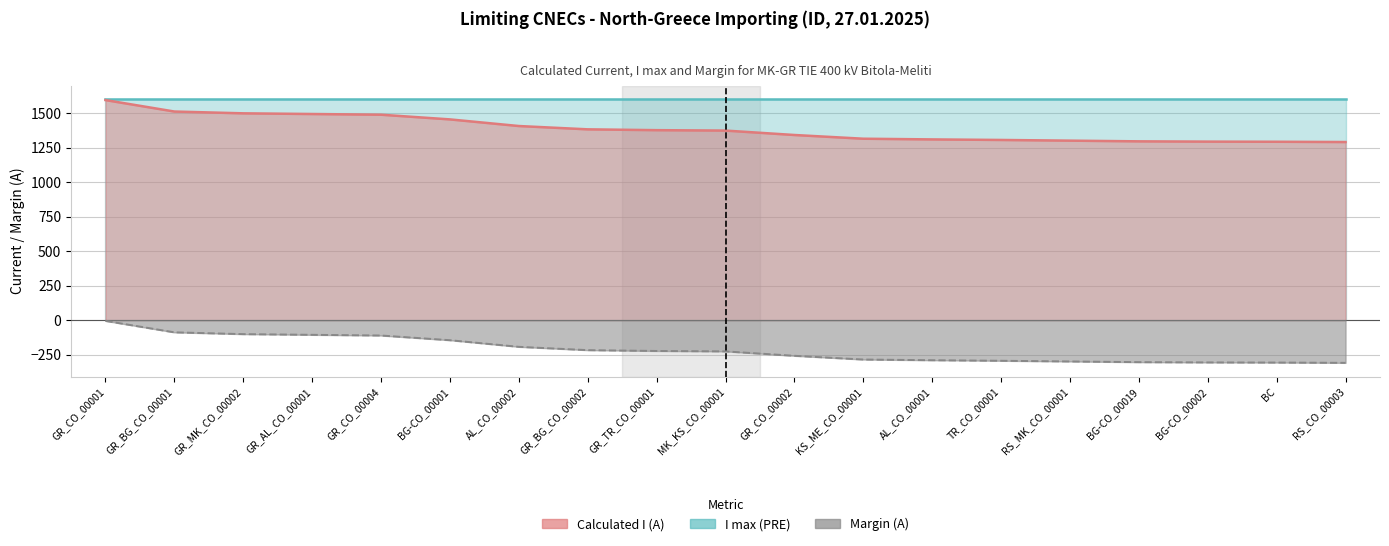

True or false: Margin (A) and Calculated I (A) cross at least once.

False